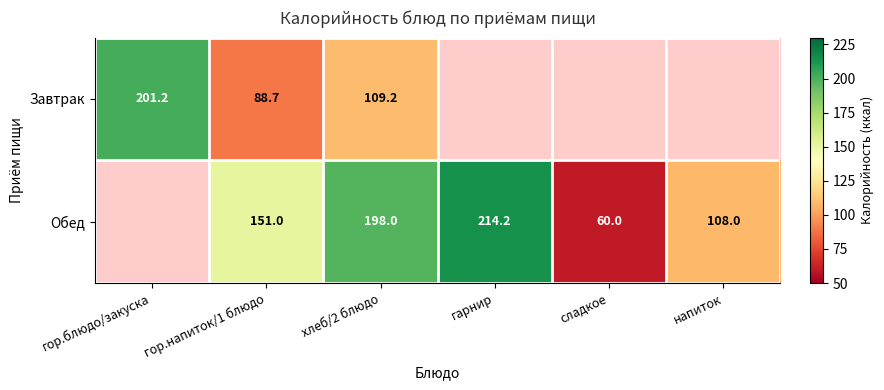

What is the sum of the Обед values at гарнир and хлеб/2 блюдо?

412.2